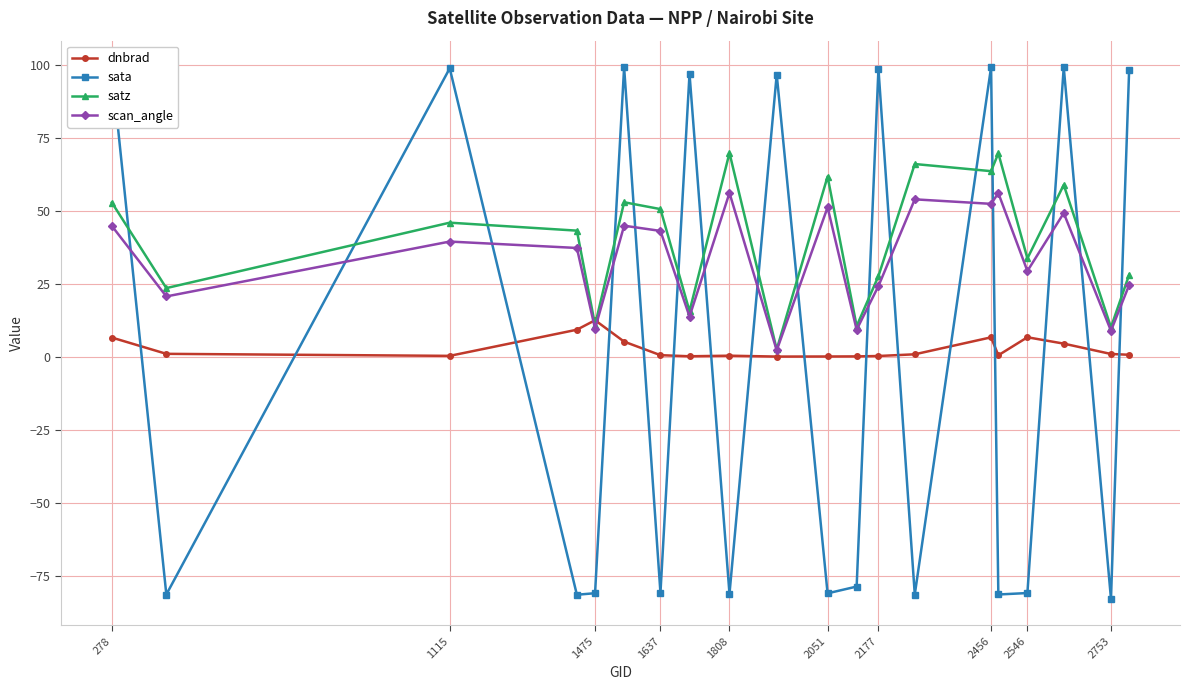

How many values in sata are above zero?

9